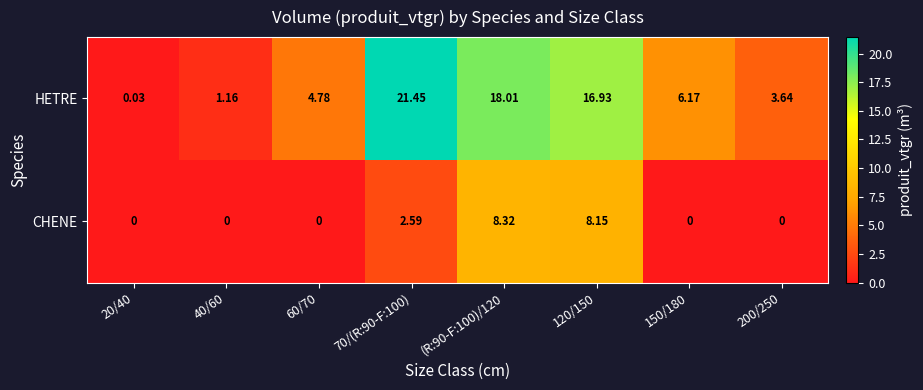

Rank the series at 40/60 from highest to lowest value.

HETRE, CHENE